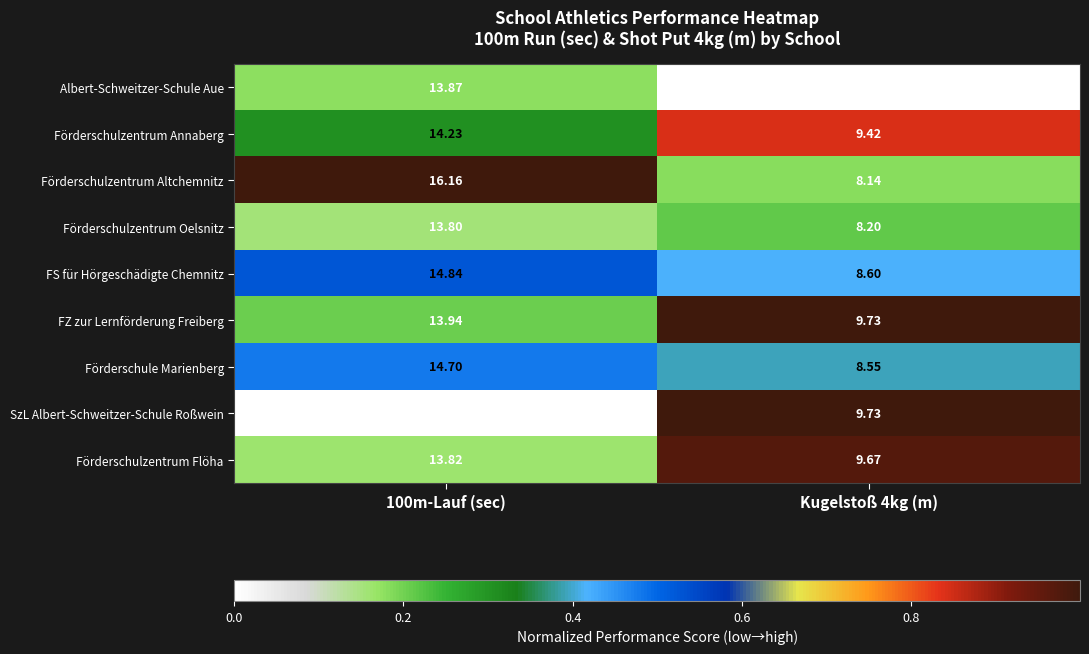

Which series has the largest total across all categories?

Förderschulzentrum Altchemnitz